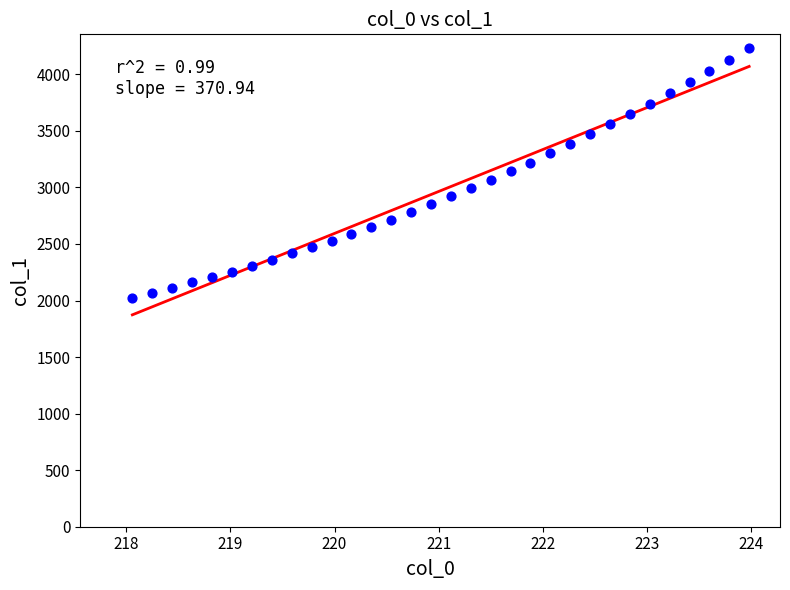

What is the range of Y values (max minus min)?

2209.5